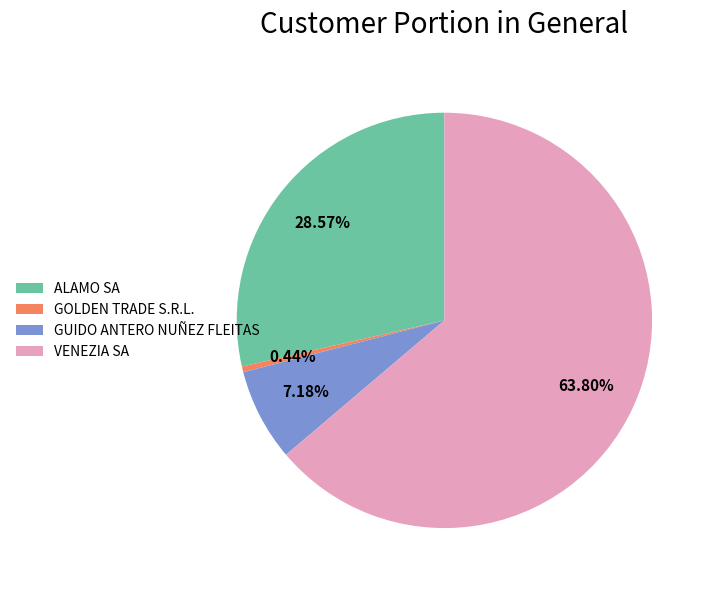

To the nearest percent, what is the difference between the largest and smallest slice percentages?

63%